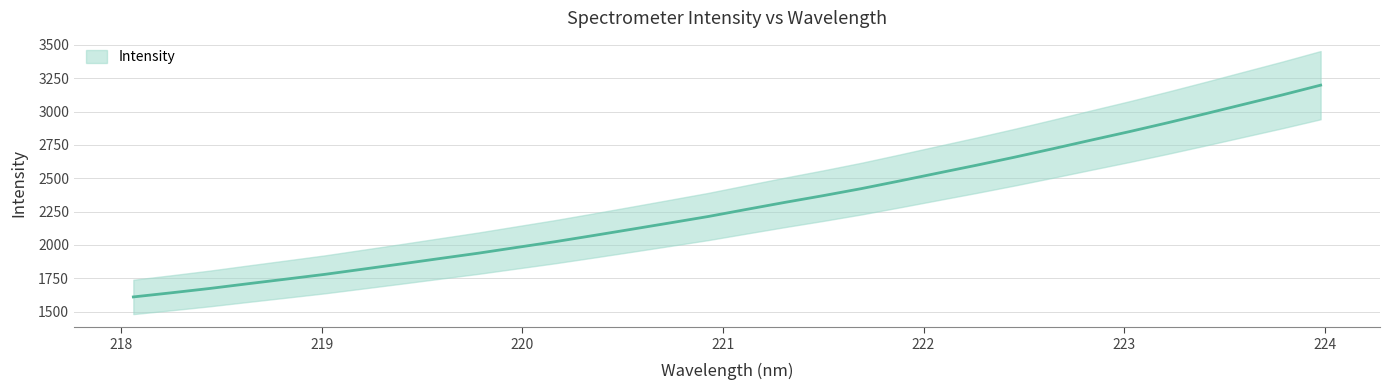

Where does the data first go above 2266?

221.1174